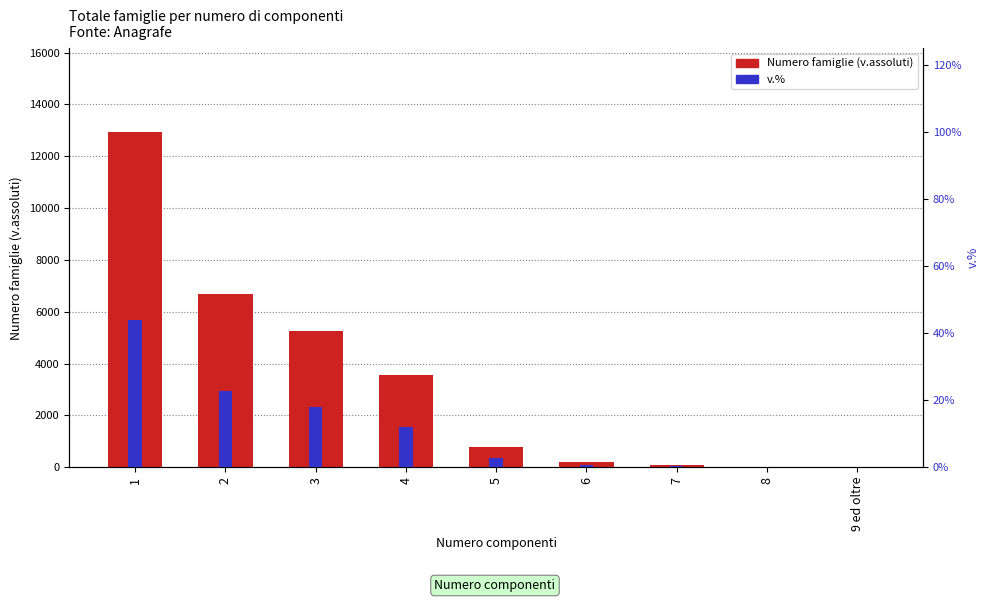

Reading right to left, what are all the values shown in this chart?

Numero famiglie (v.assoluti): 14.0	24.0	69.0	185.0	796.0	3552.0	5263.0	6692.0	12934.0
v.%: 0.0	0.0	0.0	0.0	0.0	0.1	0.2	0.2	0.4